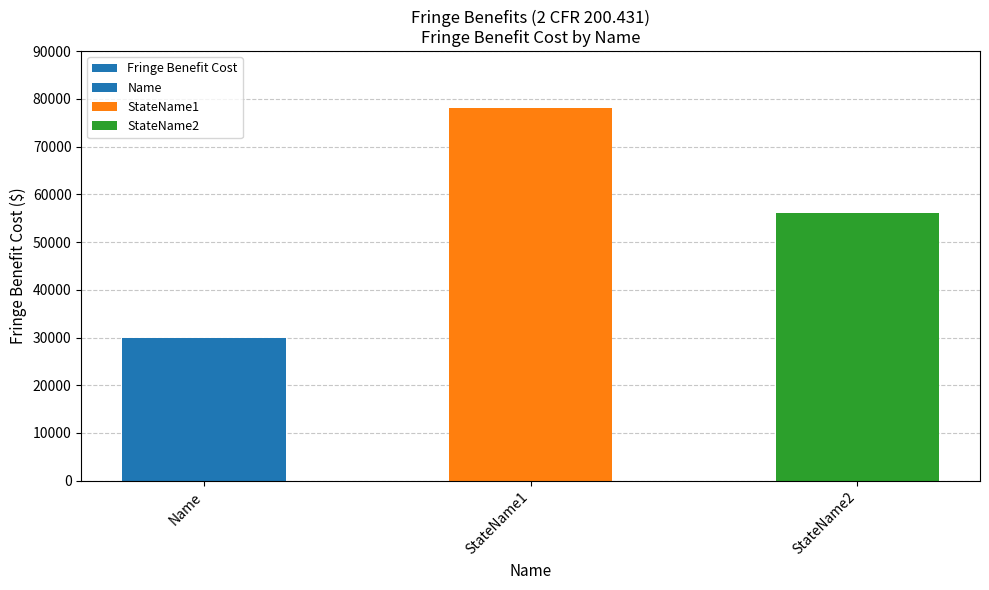

List the labels in order of value, largest first.

StateName1, StateName2, Name